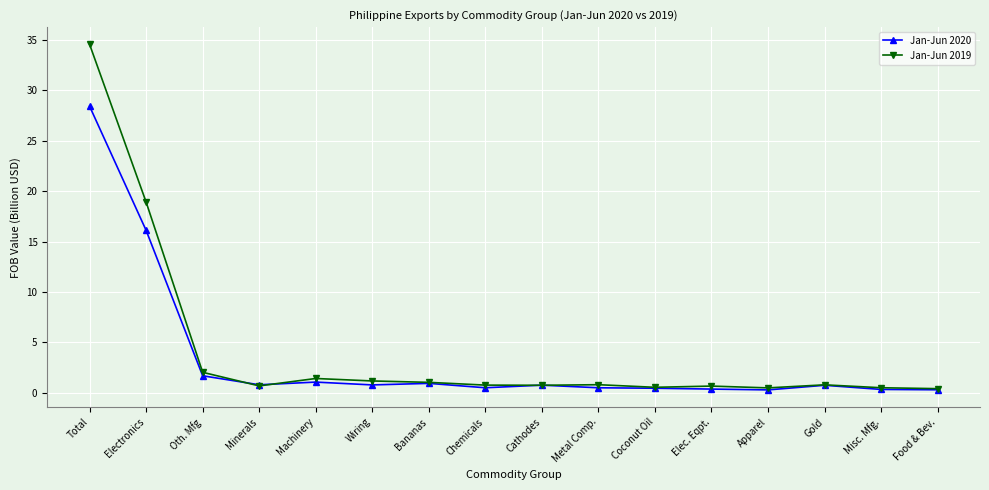

What is the sum of the Jan-Jun 2020 values at Electronics and Coconut Oil?

16.5